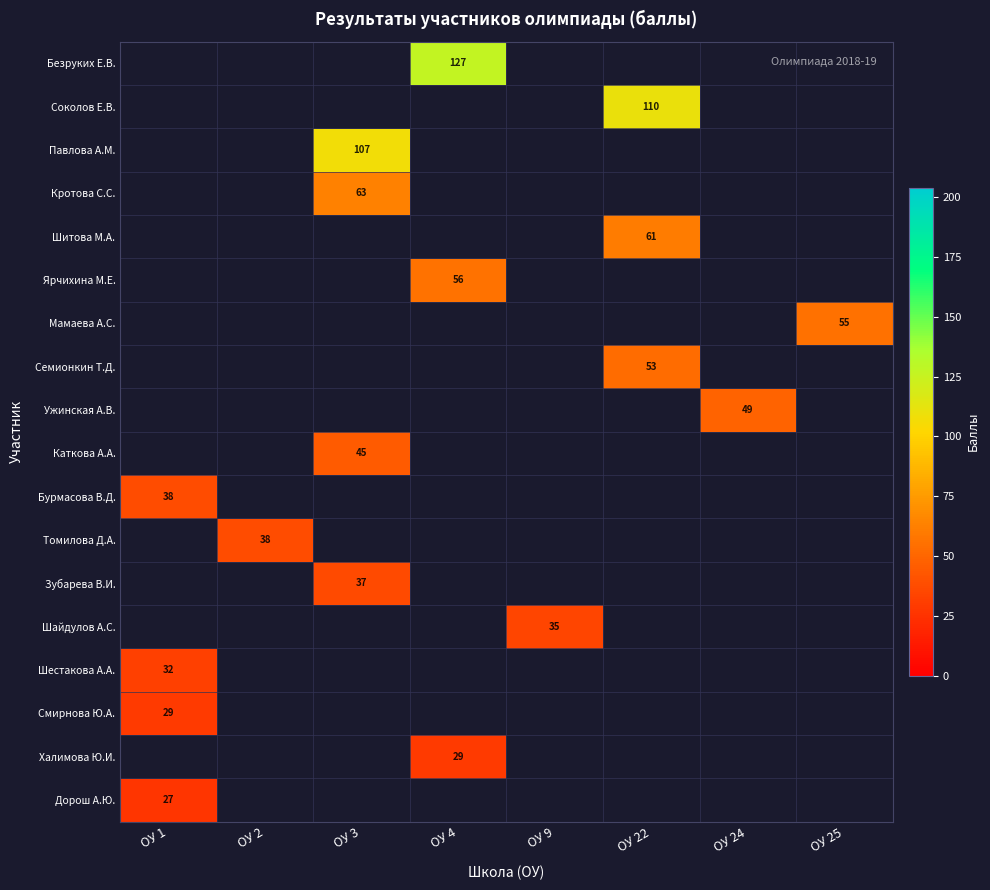

The value of Семионкин Т.Д. at ОУ 22 is 53. True or false?

True